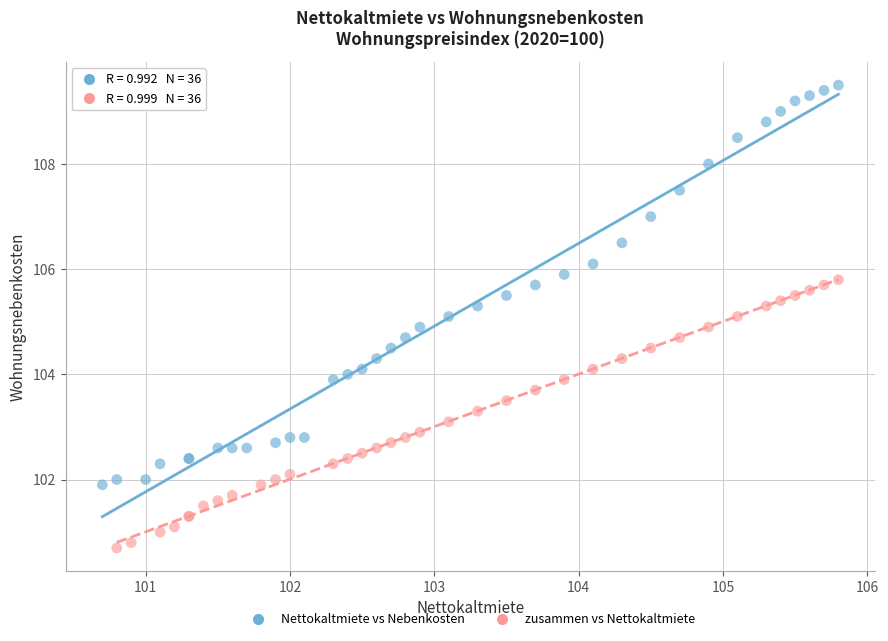

Which series has the widest spread of Y values?

Nettokaltmiete vs Nebenkosten